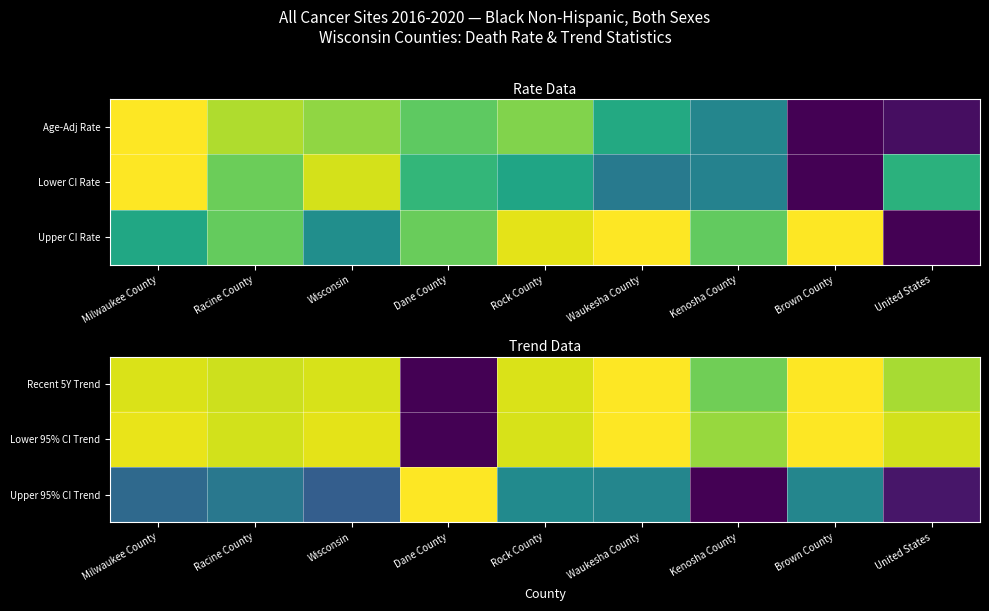

The Lower 95% CI Trend series shows 1.6 at Racine County. True or false?

False